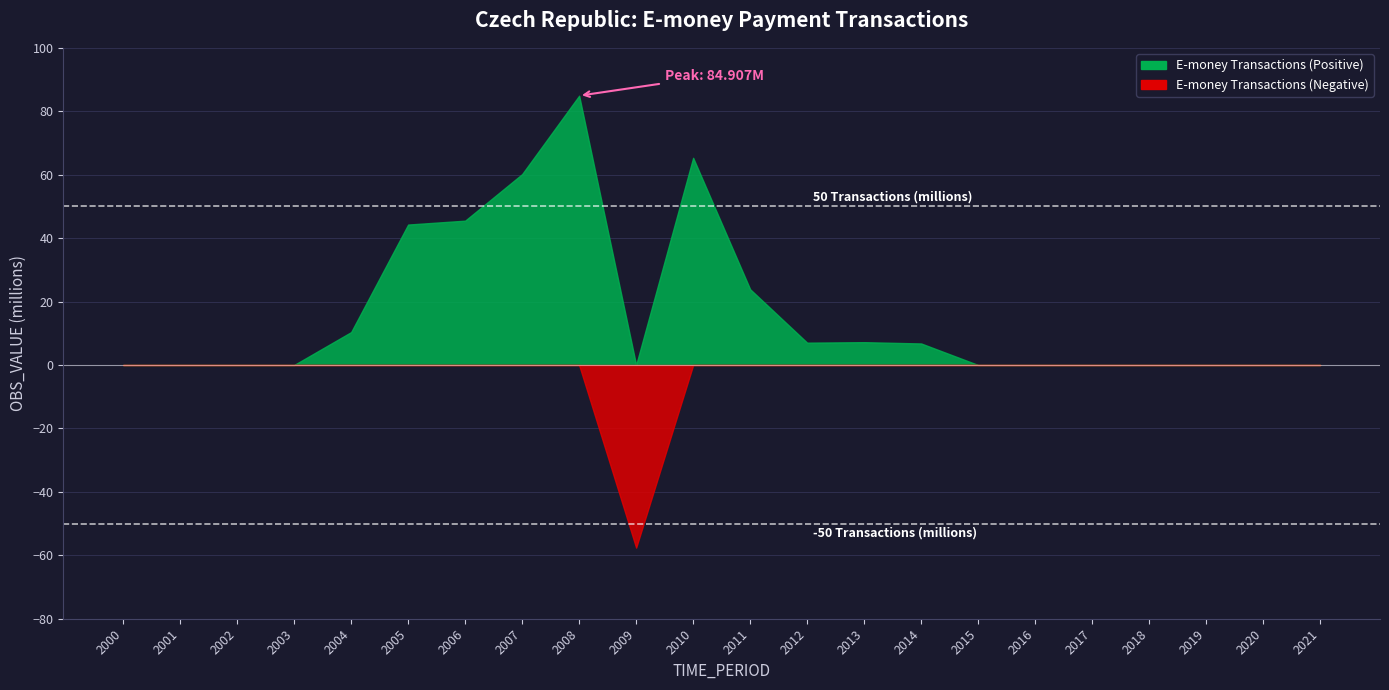

What is the total value across all series at 2008?

84.9